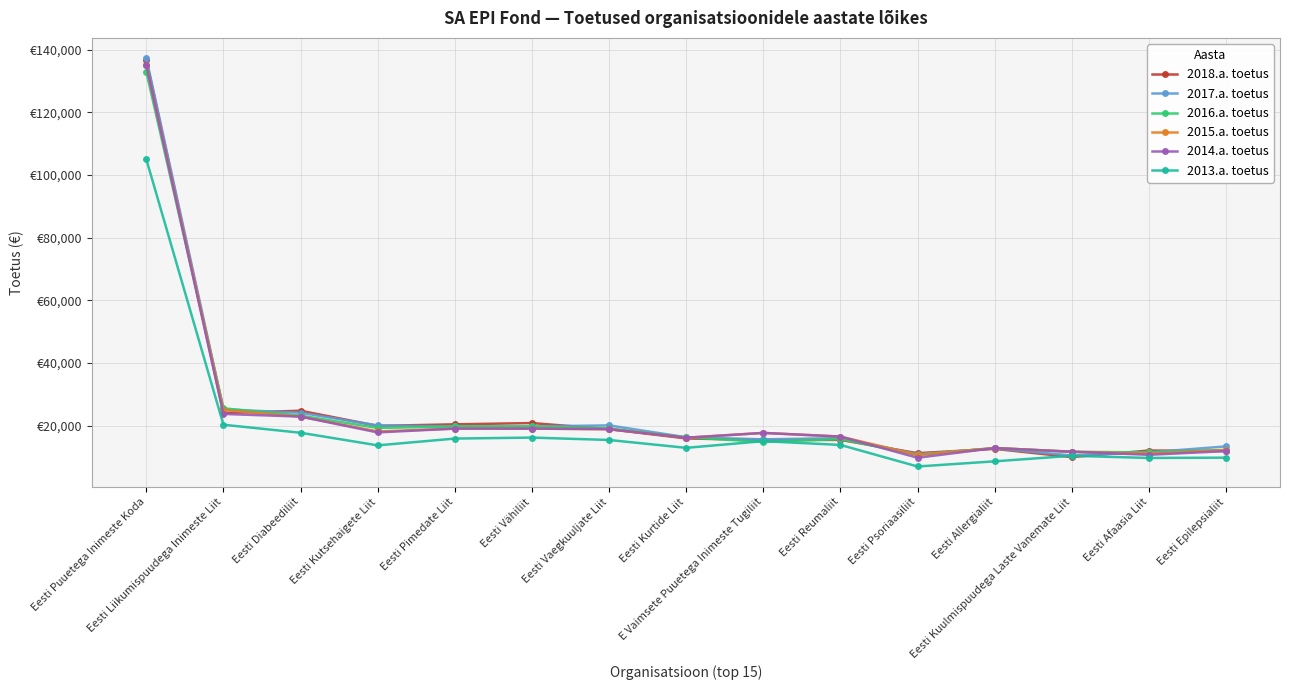

At which category does the chart reach its minimum across all series?

Eesti Psoriaasiliit